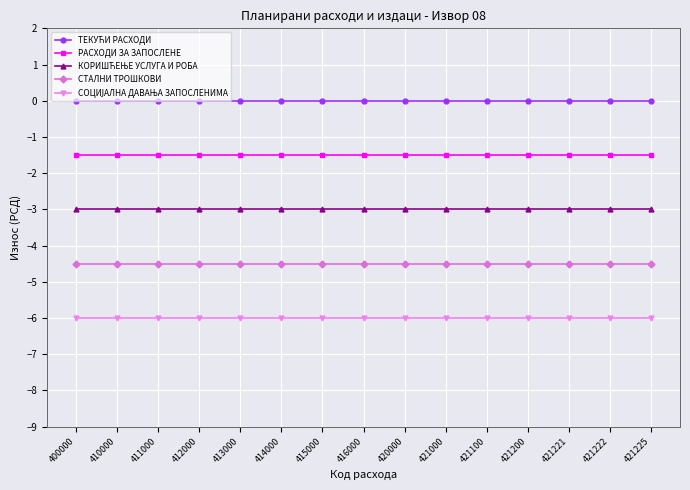

What is the average value of the СТАЛНИ ТРОШКОВИ series?

-4.5